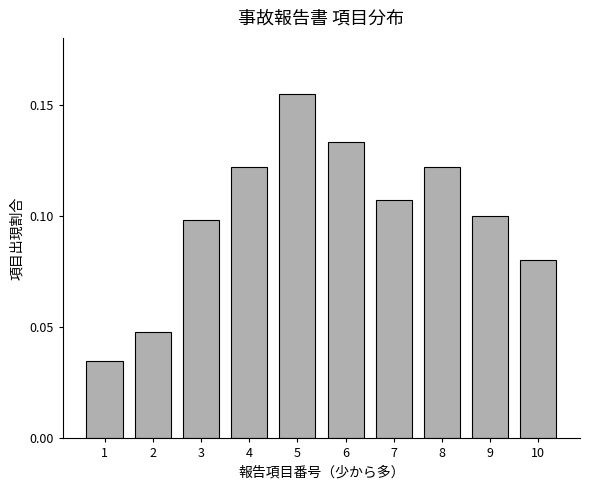

Does the chart contain any negative values?

No